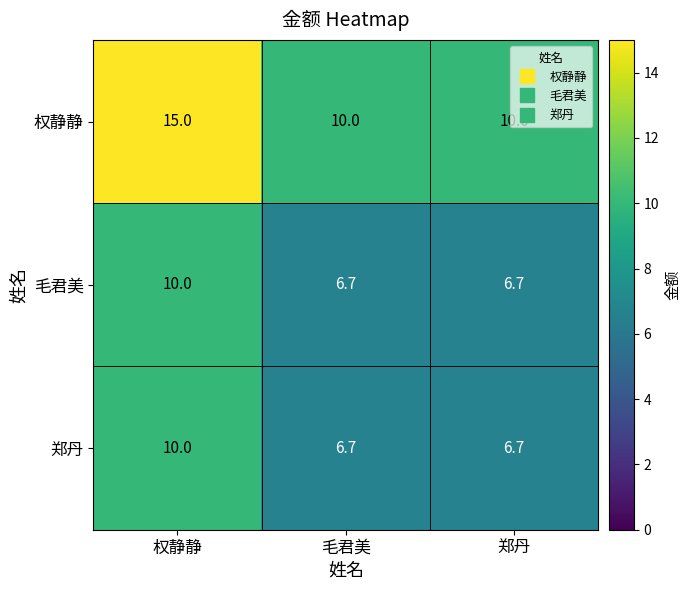

What is the approximate value of 郑丹 at 郑丹?

6.7